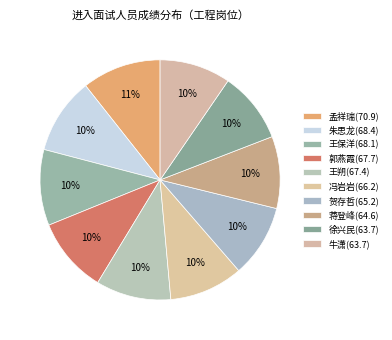

Is 王朔(67.4) the majority of the pie?

No